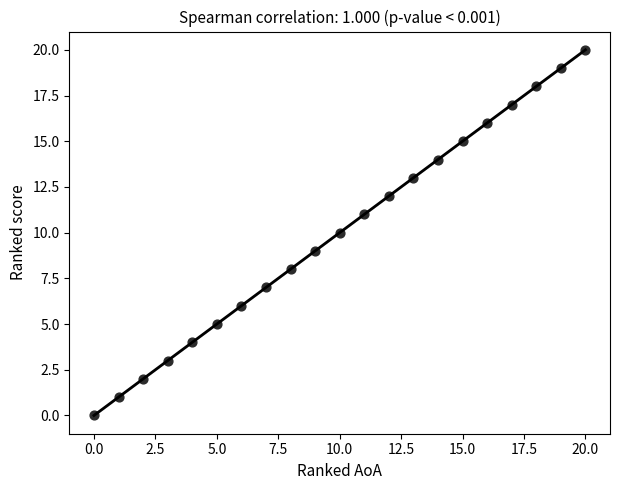

What is the range of X values (max minus min)?

20